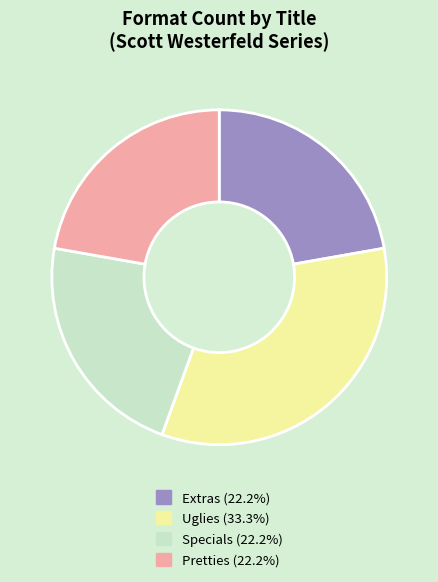

Is the sum of Specials and Pretties greater than half?

No